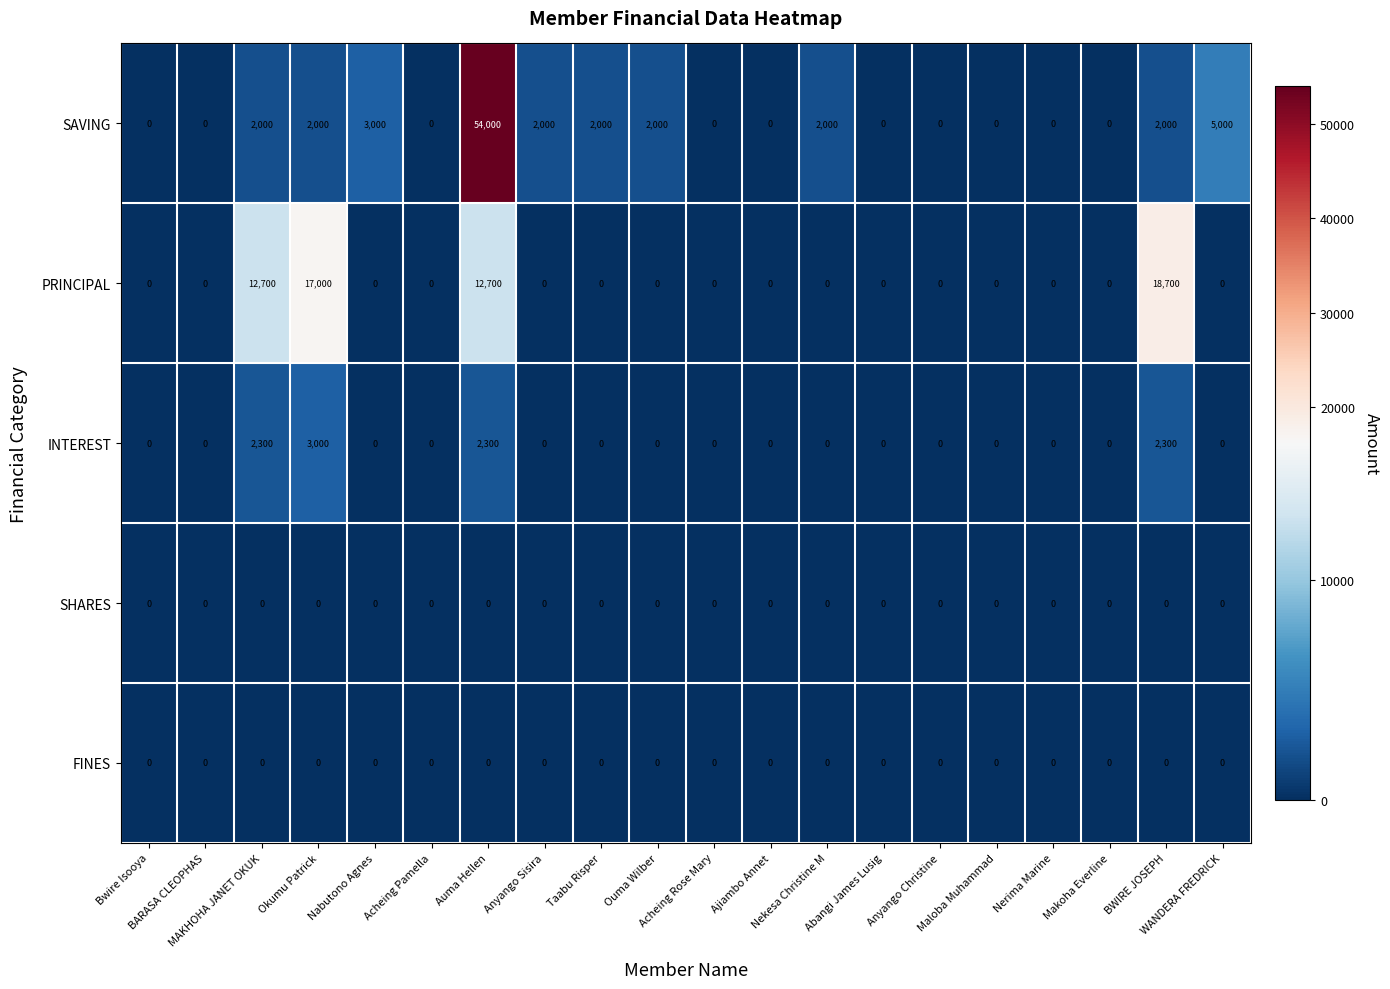

Which series has the widest spread of values?

SAVING